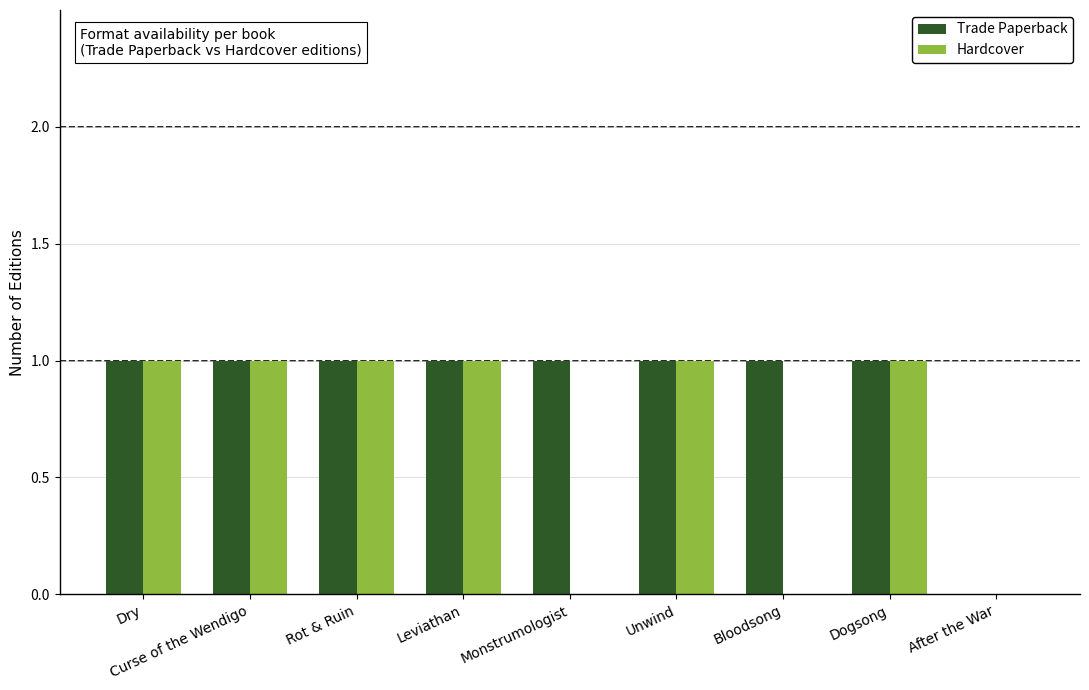

Is it true that Trade Paperback equals 1 at Dry?

True